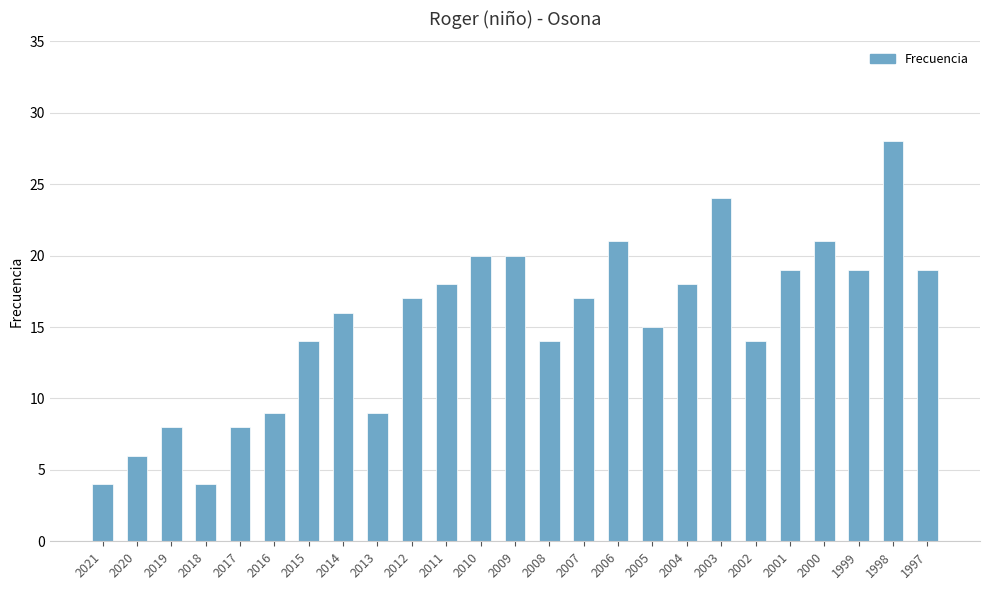

True or false: the data shows 6 at 1999.

False